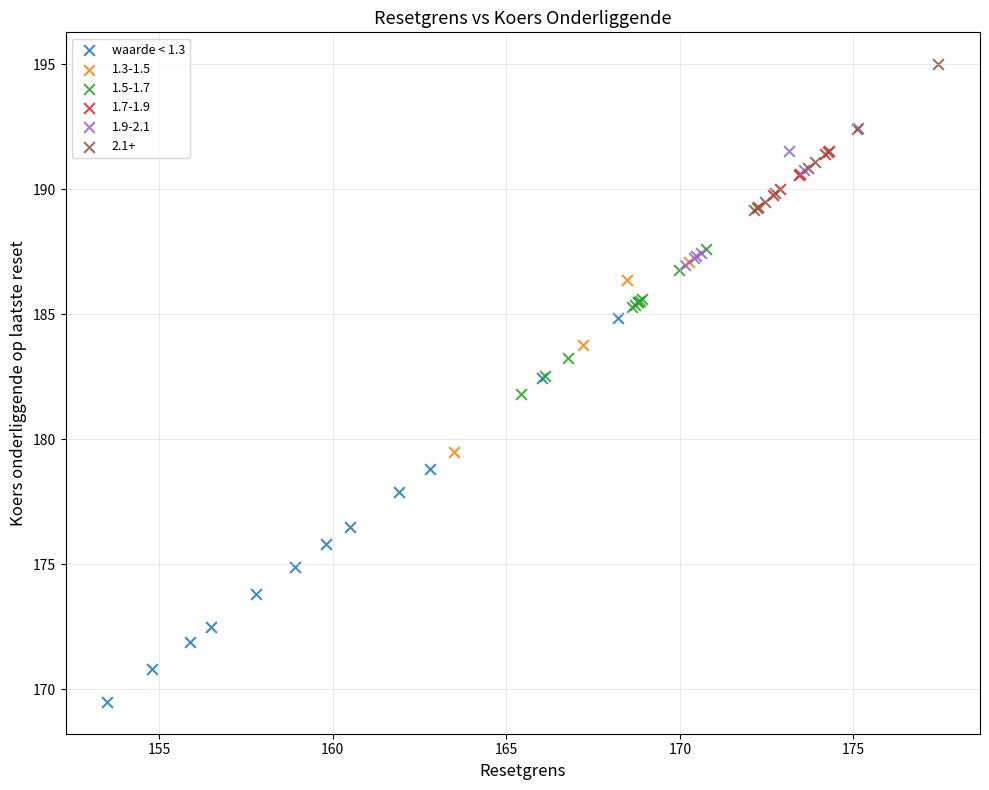

Which series contains the lowest Y value?

waarde < 1.3